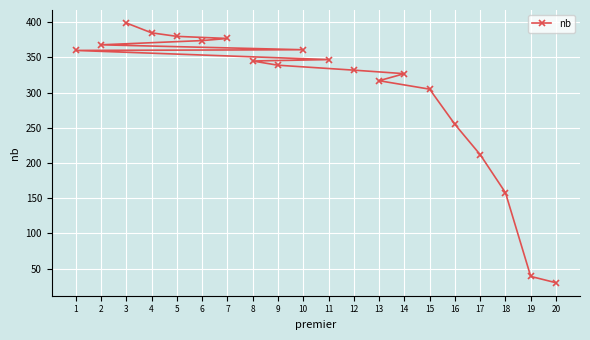

What is the ratio of the value at 8 to the value at 9?

1.0